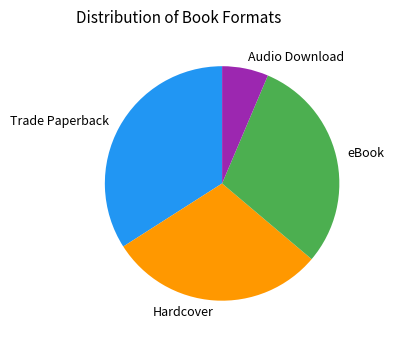

Is it true that eBook is 16% of the pie?

False